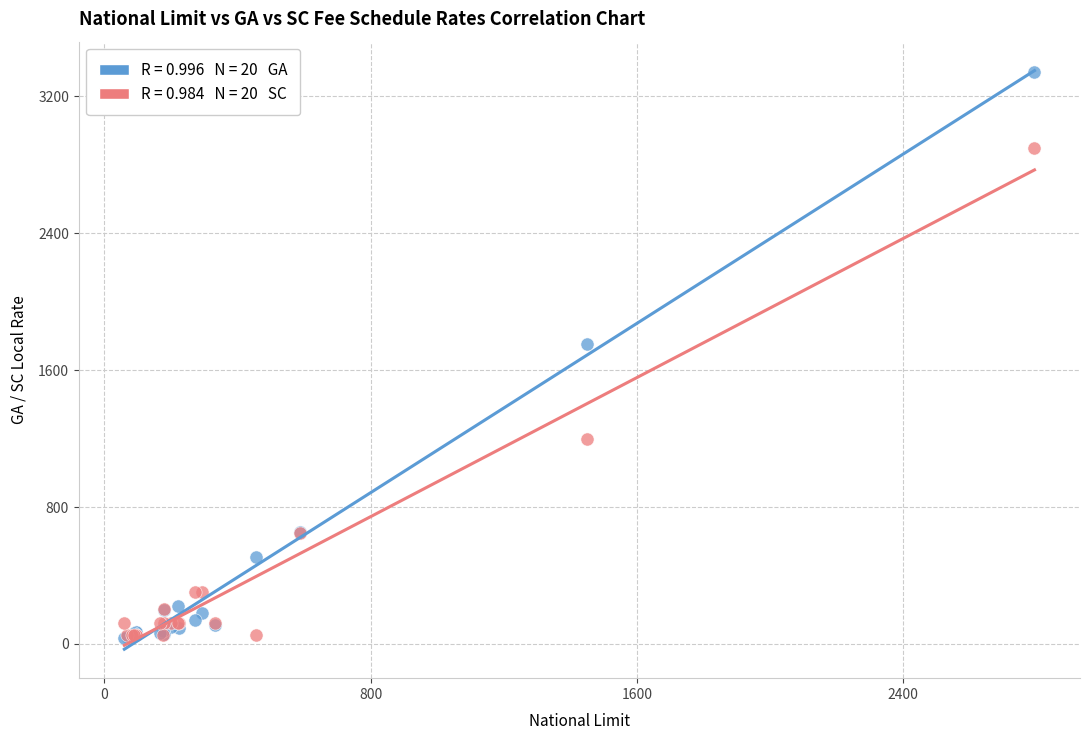

Across all series, what Y value is closest to 1686?

1750.0